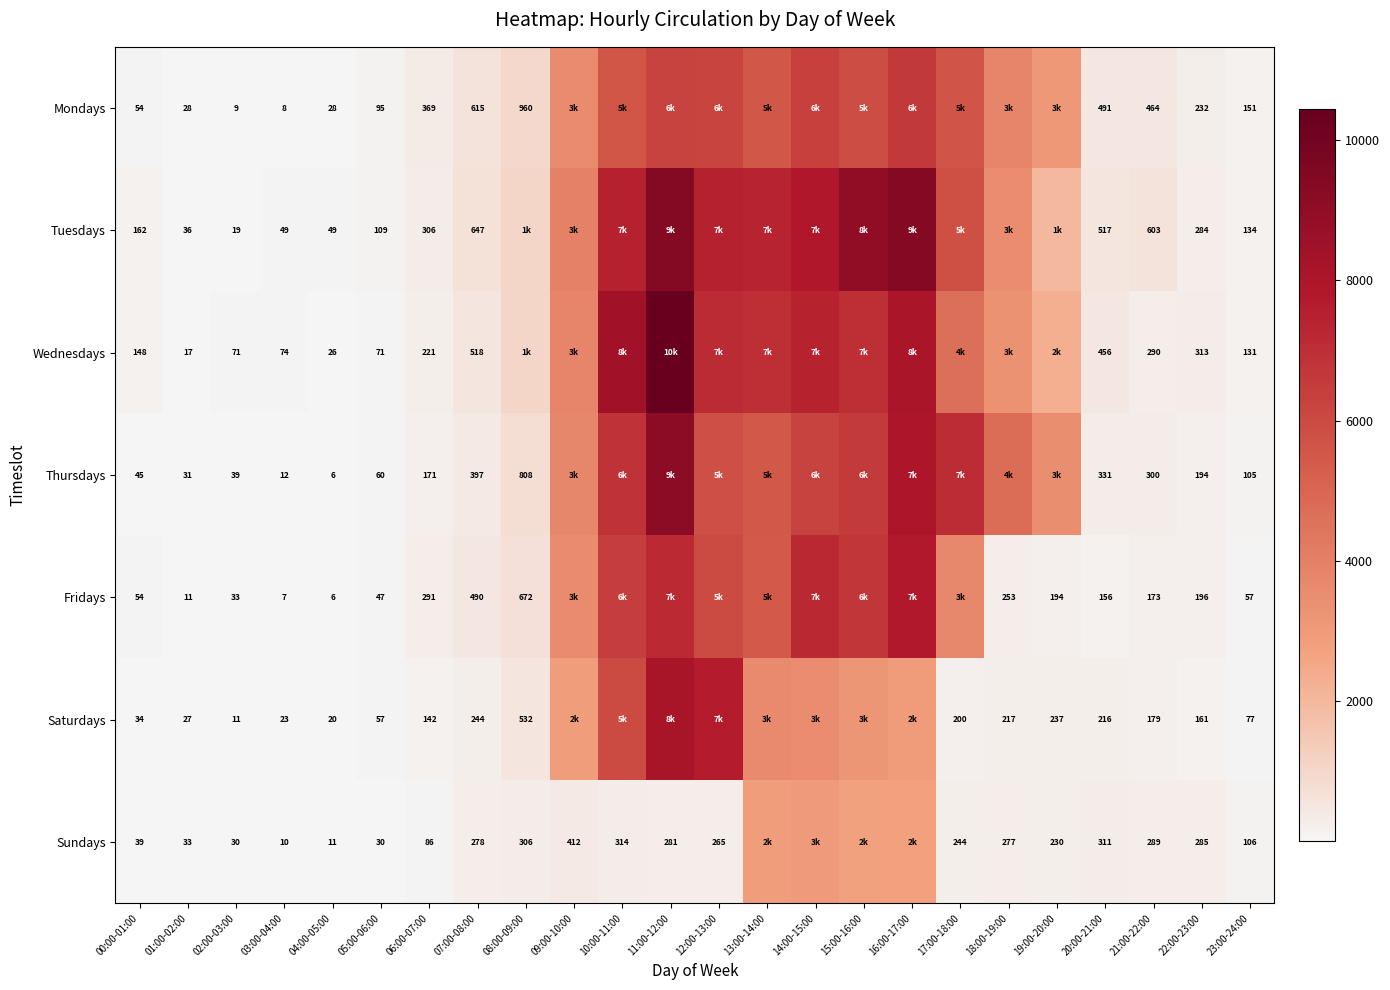

Is it true that Thursdays equals 96 at 06:00-07:00?

False